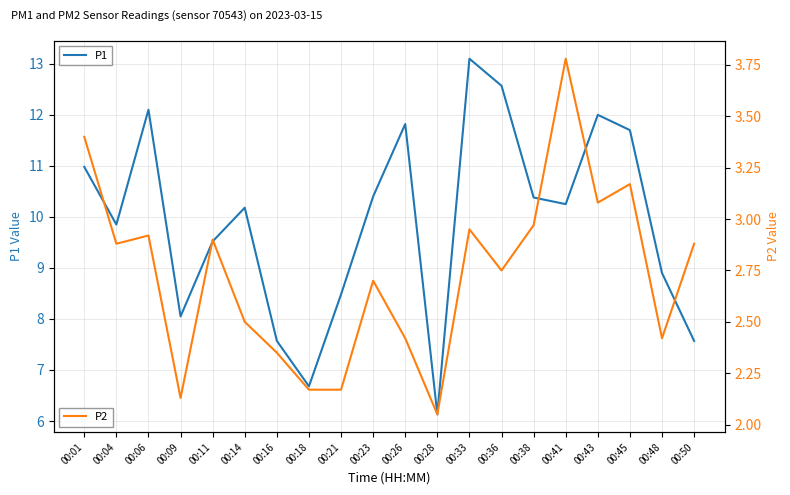

What is the difference between the P1 values at 00:01 and 00:11?

1.5